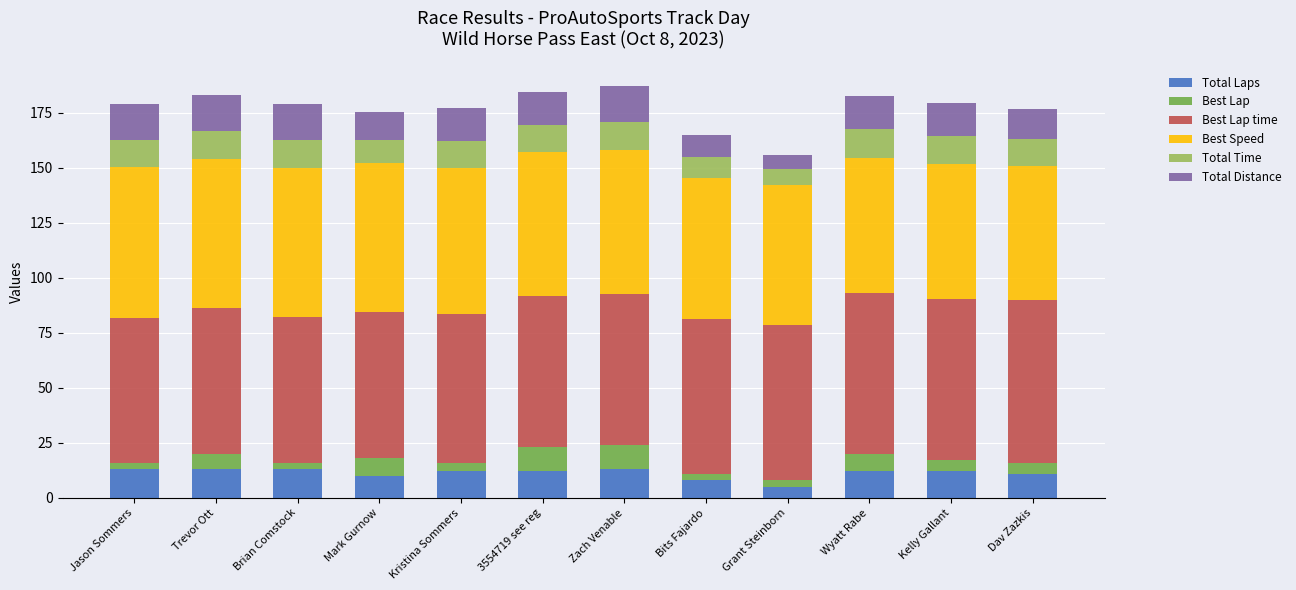

What is the total value across all series at 3554719 see reg?

184.7